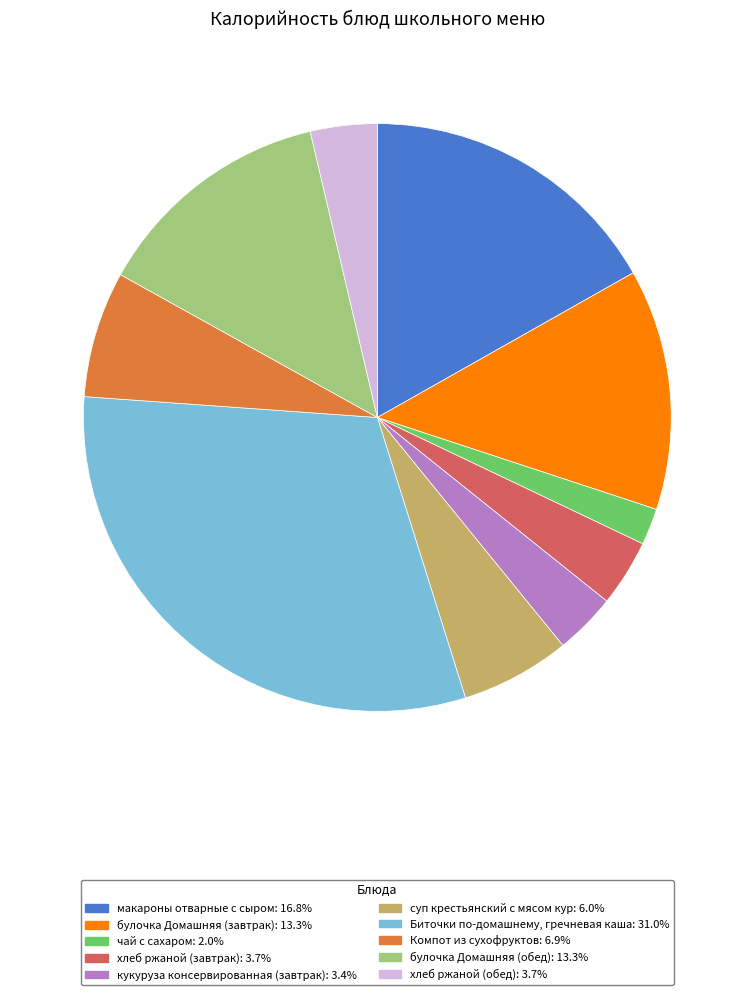

What is the largest slice in the pie chart?

Биточки по-домашнему, гречневая каша